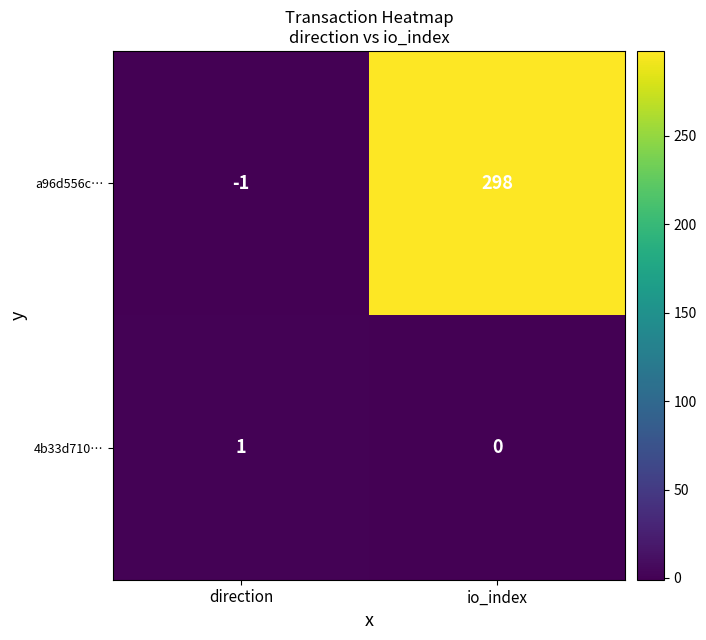

Rank the series by their average value, from highest to lowest.

a96d556c…, 4b33d710…